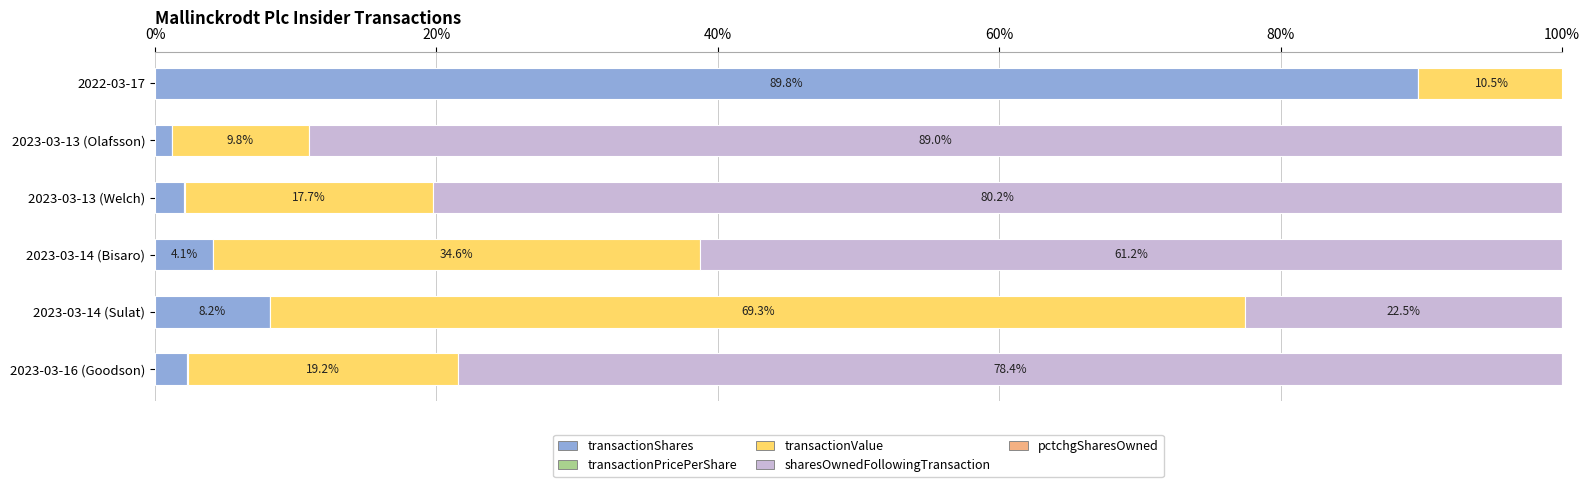

Reading right to left, what are all the values shown in this chart?

transactionShares: 2.3	8.2	4.1	2.1	1.2	89.8
transactionPricePerShare: 0.0	0.0	0.0	0.0	0.0	0.0
transactionValue: 19.2	69.3	34.6	17.7	9.8	10.5
sharesOwnedFollowingTransaction: 78.4	22.5	61.2	80.2	89.0	0.0
pctchgSharesOwned: 0.0	0.0	0.0	0.0	0.0	-0.3